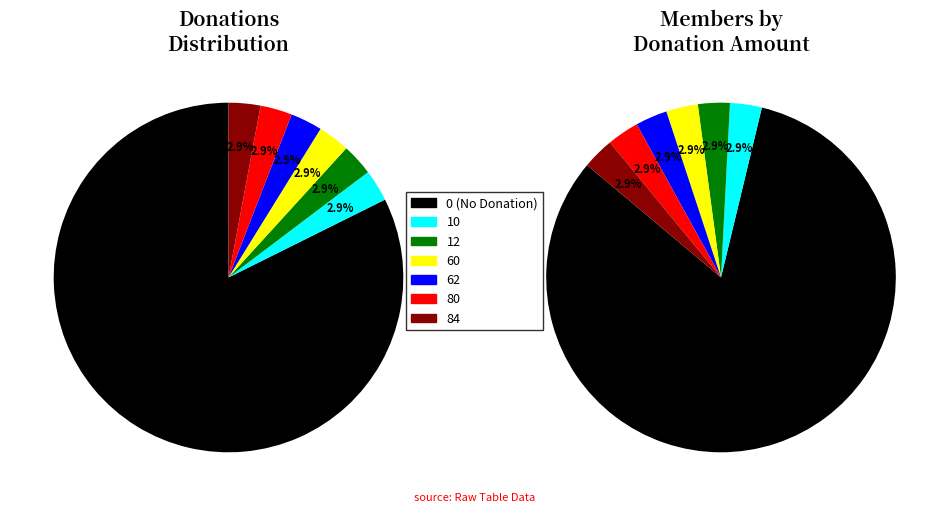

Is the sum of 0 and 60 greater than half?

Yes